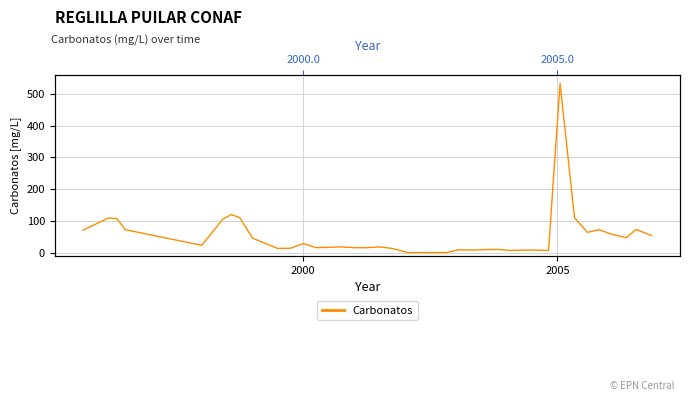

How many positive values are there?

36